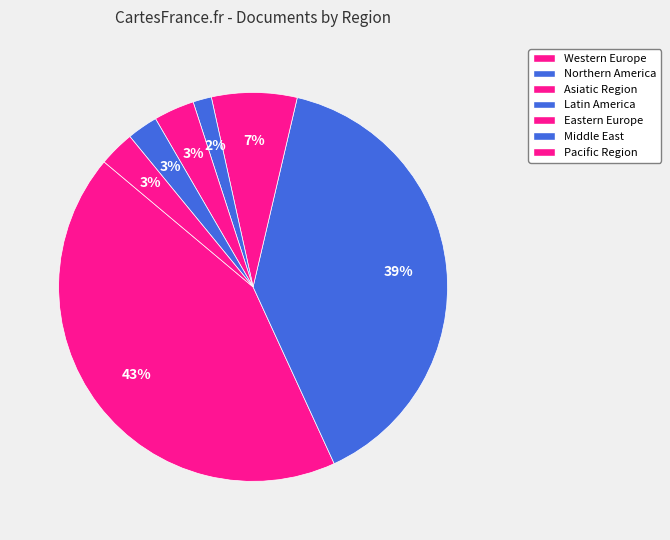

Between Latin America and Eastern Europe, which is larger?

Latin America